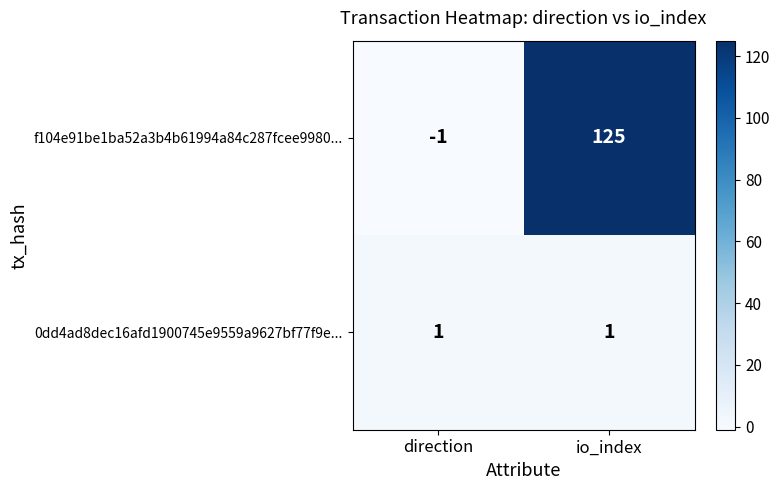

What is the difference between the f104e91be1ba52a3b4b61994a84c287fcee9980... values at direction and io_index?

126